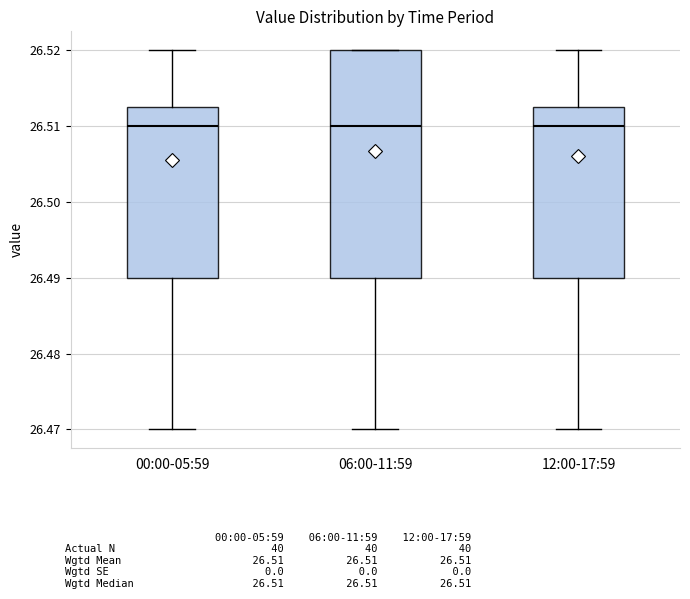

Reading left to right, transcribe this box plot: for each box, give where its median line is, the range the box spans, and where its two whiskers end, as read against the y-axis. The values are not printed on the chart, so give them approximately, as read against the axis.

00:00-05:59: median 26.510, box 26.490 to 26.513, whiskers 26.470 to 26.520
06:00-11:59: median 26.510, box 26.490 to 26.520, whiskers 26.470 to 26.520
12:00-17:59: median 26.510, box 26.490 to 26.513, whiskers 26.470 to 26.520